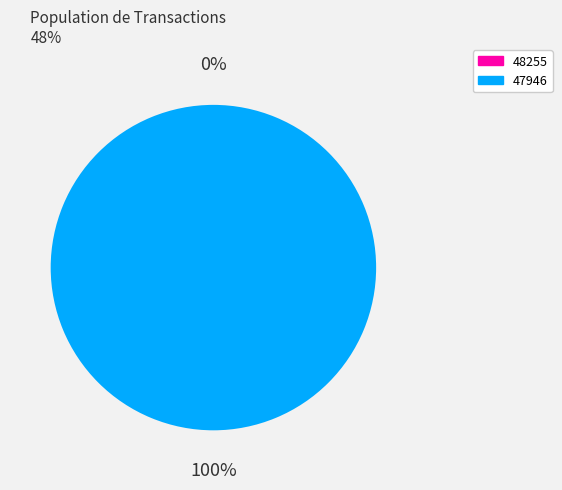

Is it true that 47946 is 100% of the pie?

True